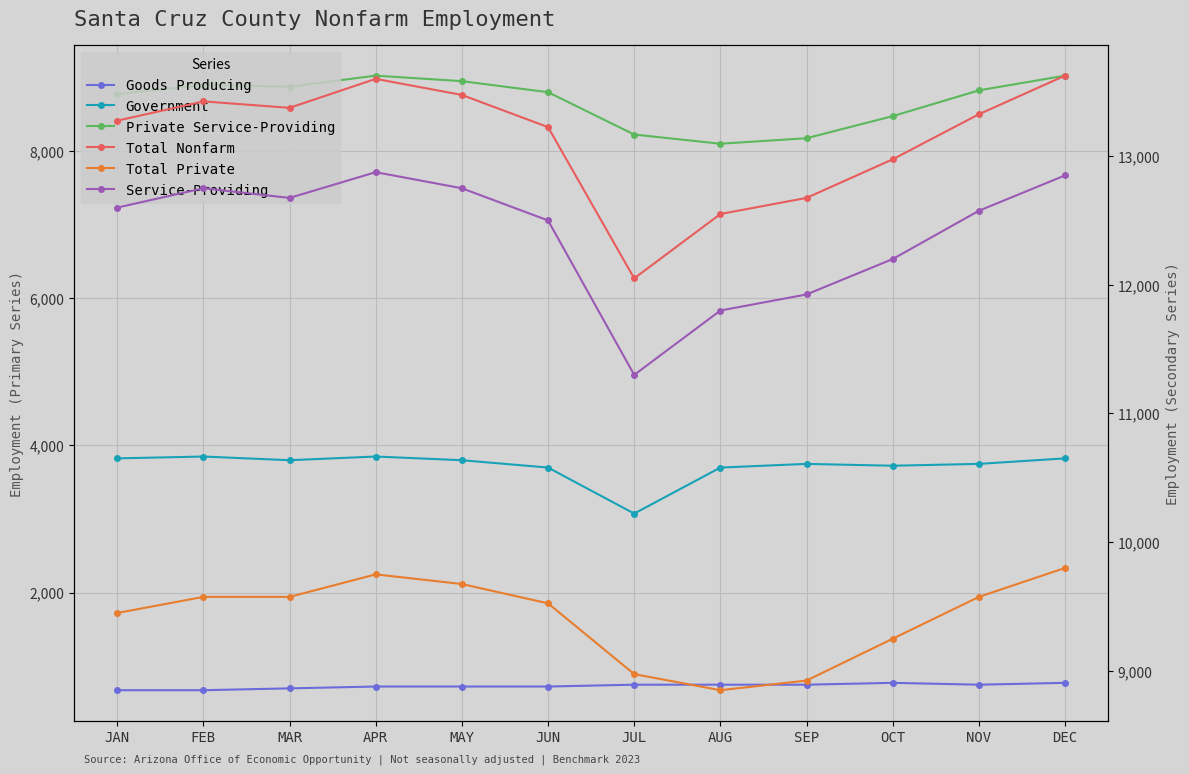

What is the minimum value shown in the chart?

675